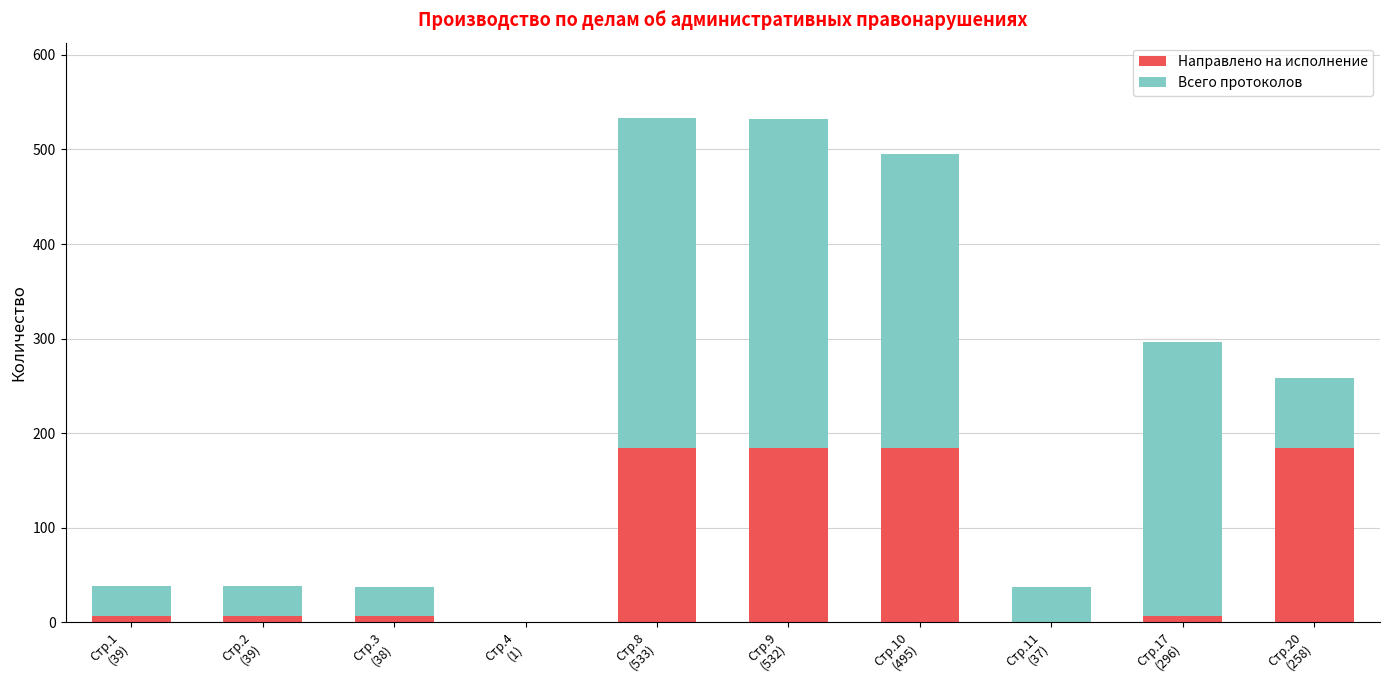

What is the highest value of the Направлено на исполнение series?

184